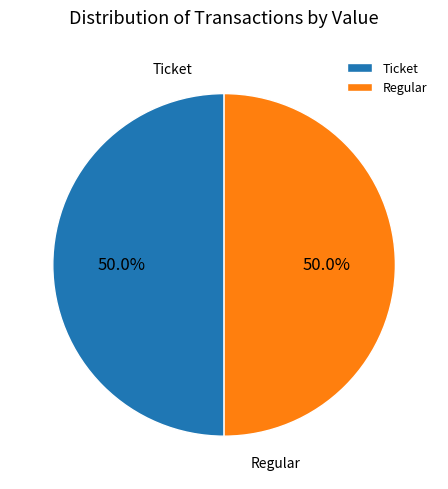

What is the ratio of the value at Regular to the value at Ticket?

1.0